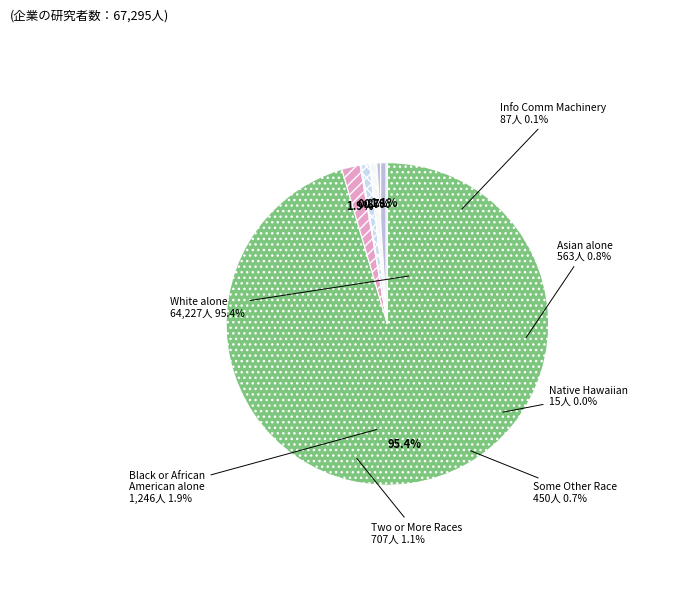

What is the ratio of the value at Asian alone to the value at Some Other Race alone?

1.3